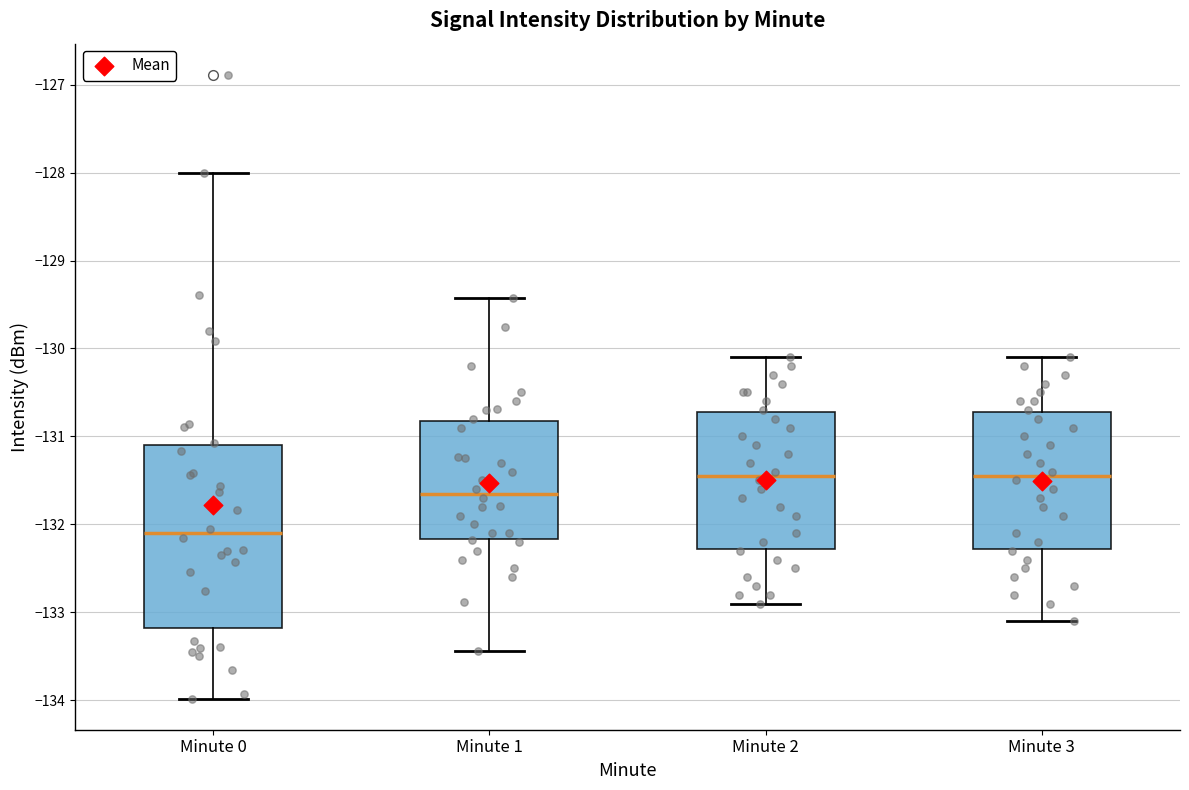

Which box is the tallest, from its lower edge to its upper edge?

Minute 0